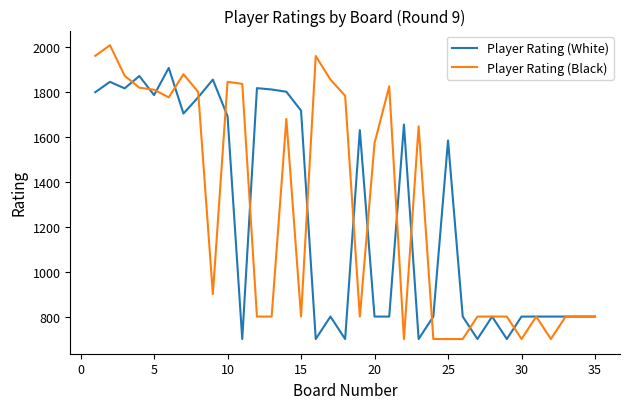

Does the chart display data point markers on the line(s)?

No